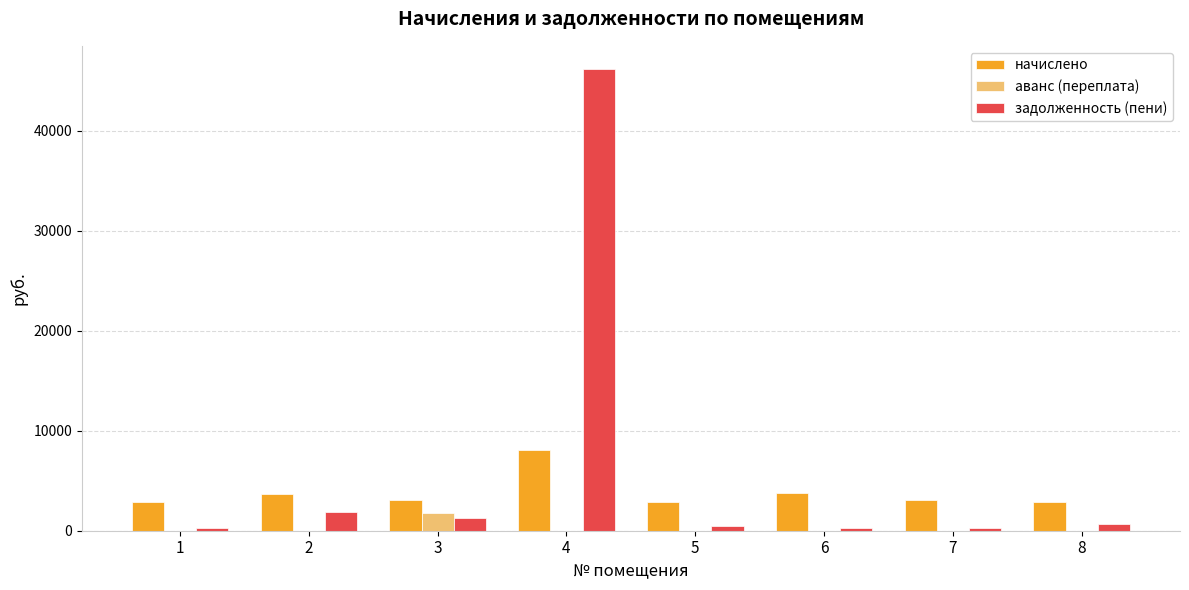

What is the sum of the задолженность (пени) values at 4 and 5?

46655.5